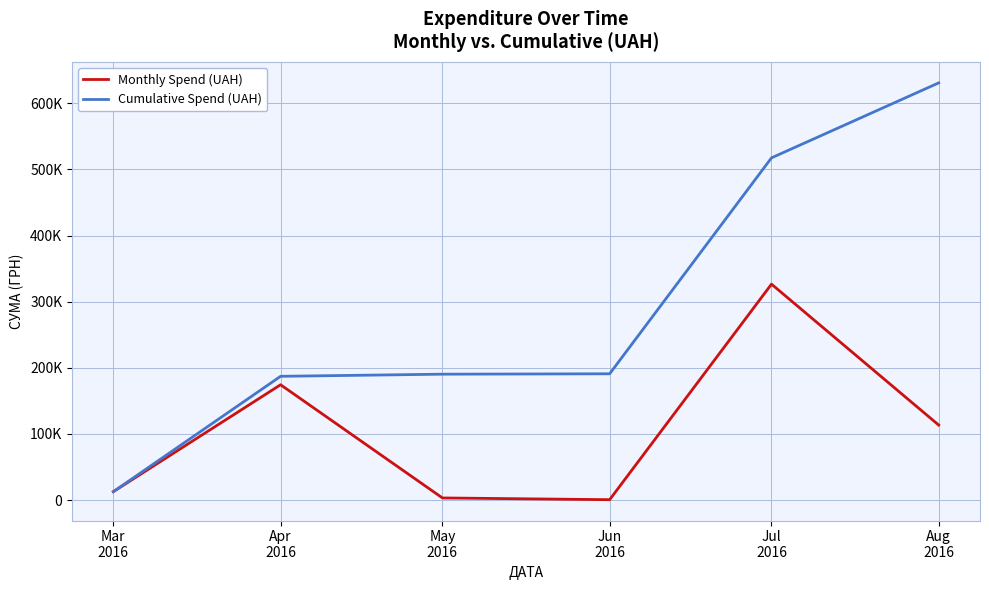

Does the chart display data point markers on the line(s)?

No